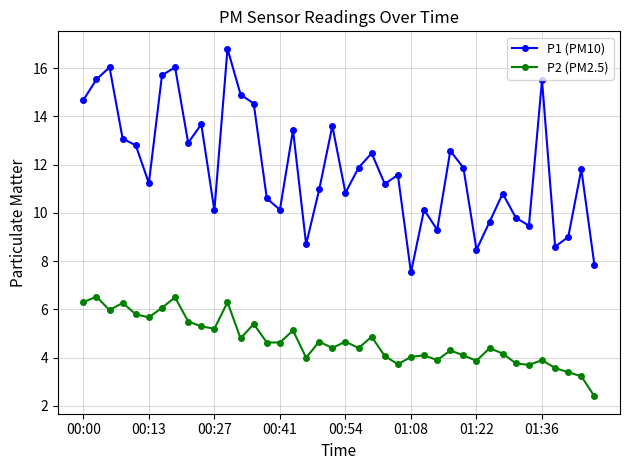

How many series are shown in this chart?

2